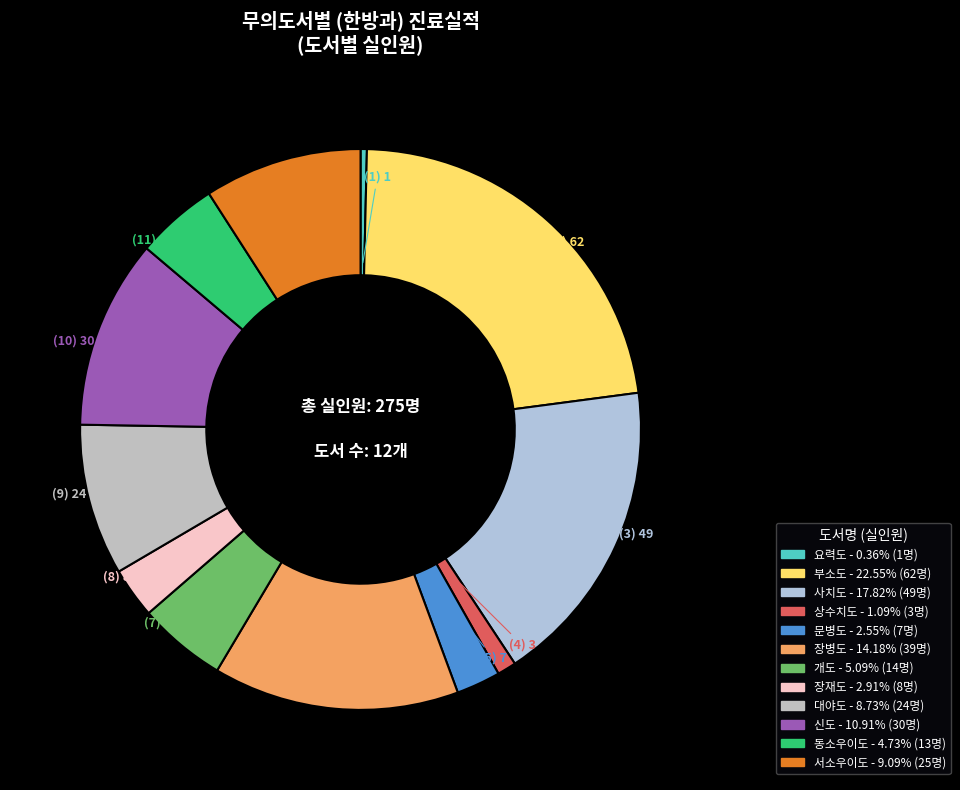

Rank the categories by value from lowest to highest.

요력도, 상수치도, 문병도, 장재도, 동소우이도, 개도, 대야도, 서소우이도, 신도, 장병도, 사치도, 부소도